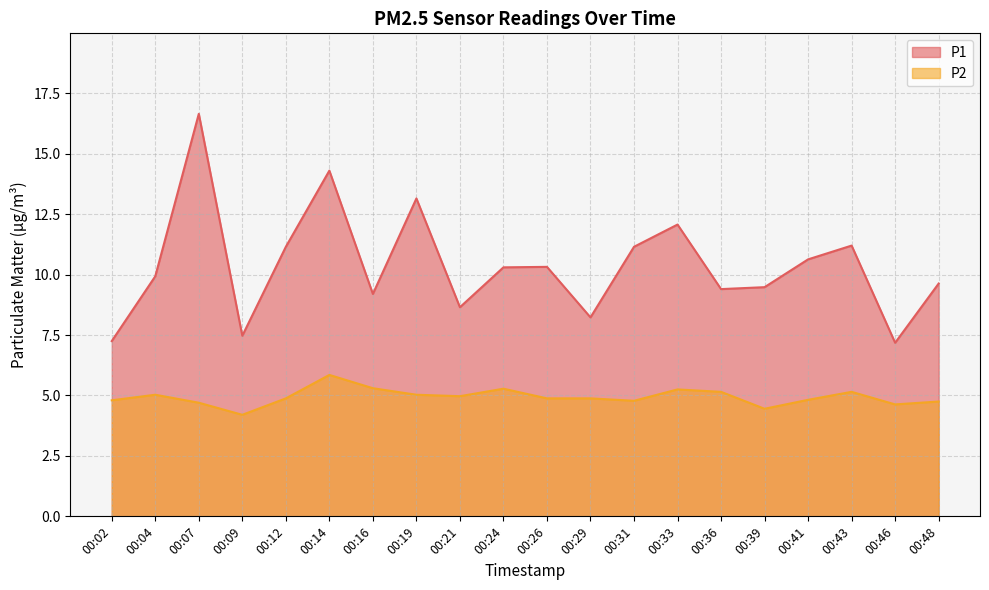

True or false: P1 has a value of 16.6 at 00:07.

True